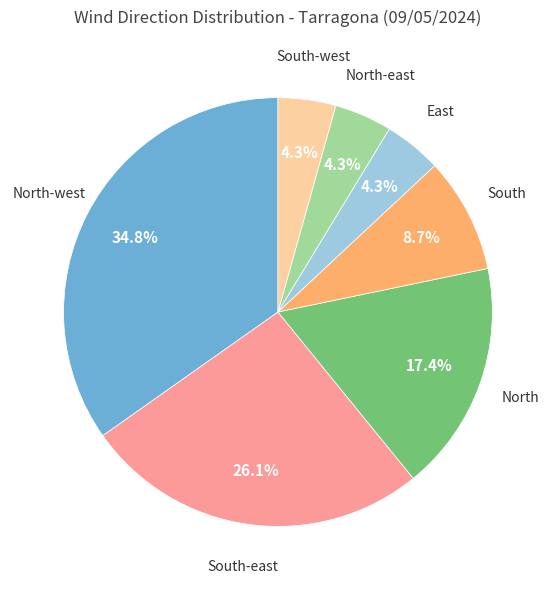

Is it true that South-east is 26% of the pie?

True